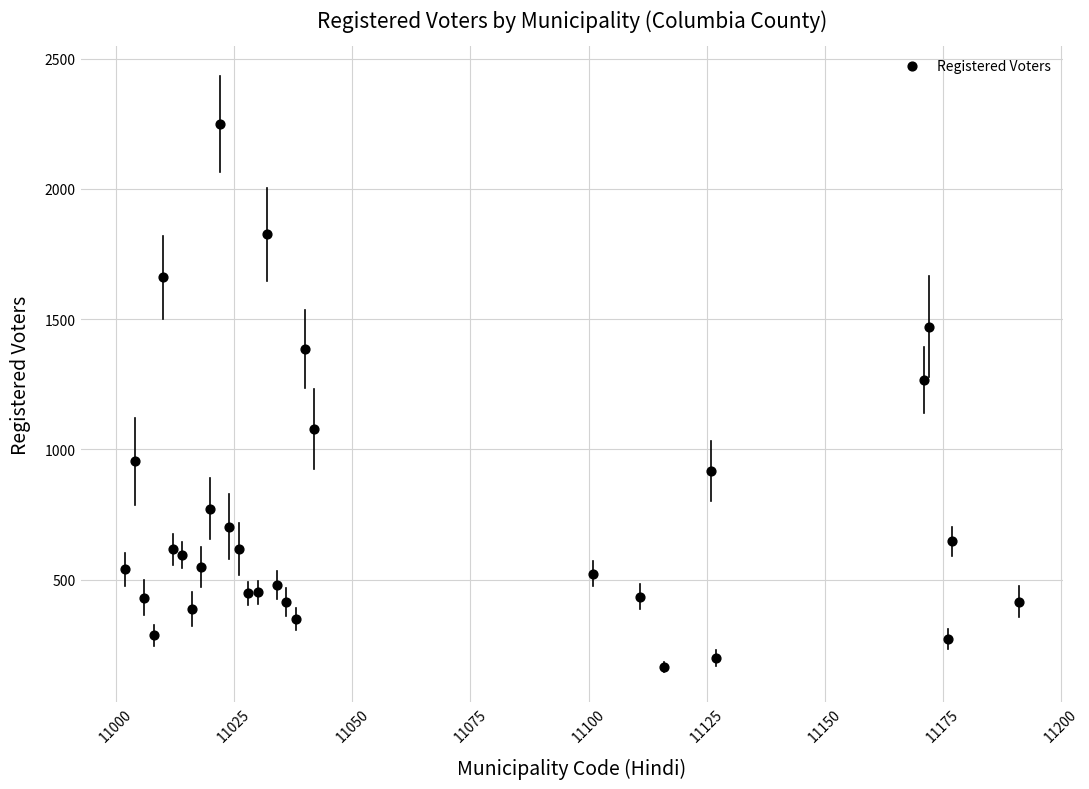

What Y value in the scatter plot is closest to 1207?

1267